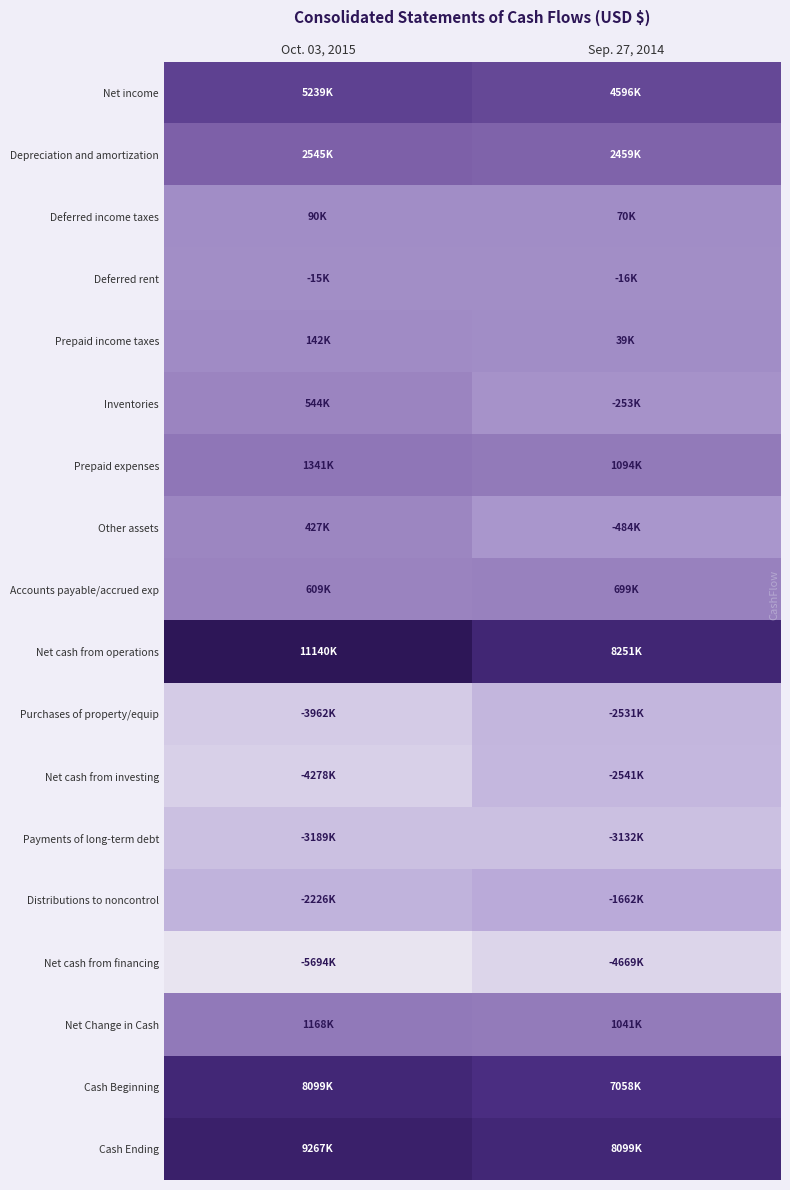

Reading left to right, list all the values displayed in this chart.

Net income: Oct. 03, 2015=5239000	Sep. 27, 2014=4596000
Depreciation and amortization: Oct. 03, 2015=2545000	Sep. 27, 2014=2459000
Deferred income taxes: Oct. 03, 2015=90000	Sep. 27, 2014=70000
Deferred rent: Oct. 03, 2015=-15000	Sep. 27, 2014=-16000
Prepaid income taxes: Oct. 03, 2015=142000	Sep. 27, 2014=39000
Inventories: Oct. 03, 2015=544000	Sep. 27, 2014=-253000
Prepaid expenses: Oct. 03, 2015=1341000	Sep. 27, 2014=1094000
Other assets: Oct. 03, 2015=427000	Sep. 27, 2014=-484000
Accounts payable/accrued exp: Oct. 03, 2015=609000	Sep. 27, 2014=699000
Net cash from operations: Oct. 03, 2015=11140000	Sep. 27, 2014=8251000
Purchases of property/equip: Oct. 03, 2015=-3962000	Sep. 27, 2014=-2531000
Net cash from investing: Oct. 03, 2015=-4278000	Sep. 27, 2014=-2541000
Payments of long-term debt: Oct. 03, 2015=-3189000	Sep. 27, 2014=-3132000
Distributions to noncontrol: Oct. 03, 2015=-2226000	Sep. 27, 2014=-1662000
Net cash from financing: Oct. 03, 2015=-5694000	Sep. 27, 2014=-4669000
Net Change in Cash: Oct. 03, 2015=1168000	Sep. 27, 2014=1041000
Cash Beginning: Oct. 03, 2015=8099000	Sep. 27, 2014=7058000
Cash Ending: Oct. 03, 2015=9267000	Sep. 27, 2014=8099000